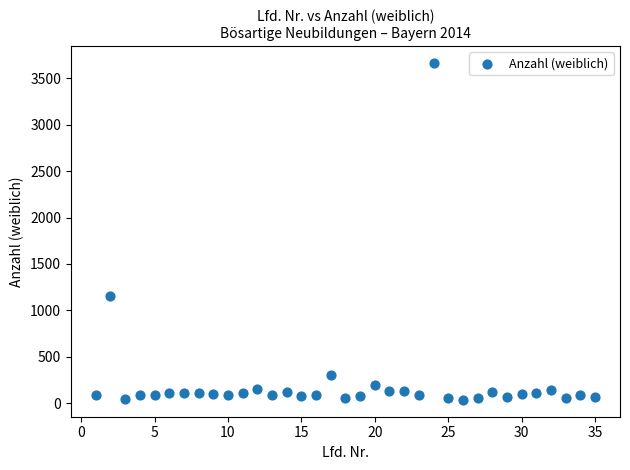

What is the range of Y values (max minus min)?

3625